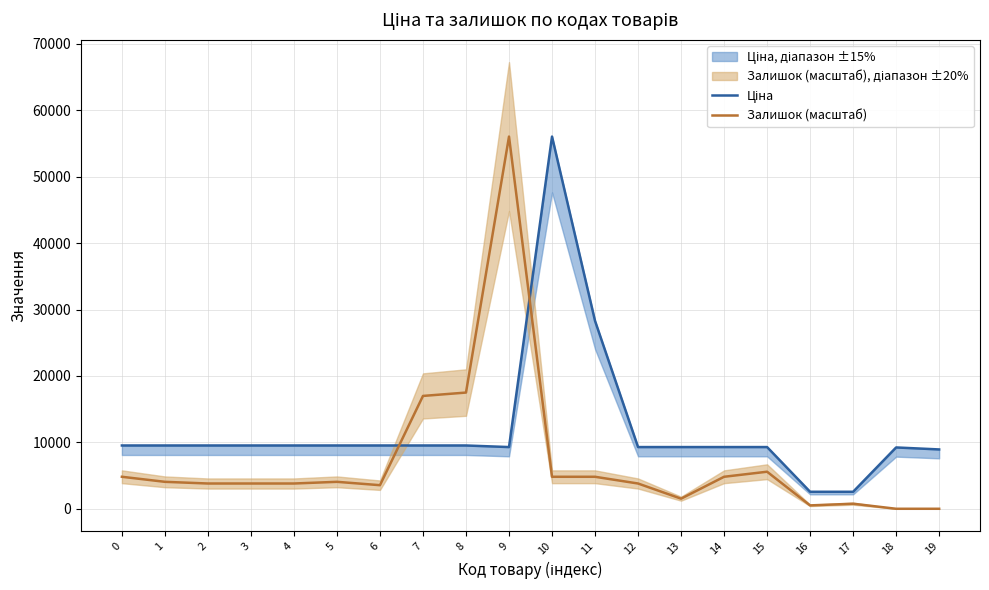

Reading right to left, list all the values displayed in this chart.

Ціна: 8936.2	9235.4	2558.9	2558.9	9293.2	9293.2	9293.2	9293.2	28293.9	56054.0	9293.2	9531.7	9531.7	9531.7	9531.7	9531.7	9531.7	9531.7	9531.7	9531.7
Залишок (масштаб): 0.0	0.0	760.9	507.3	5580.0	4819.1	1521.8	3804.6	4819.1	4819.1	56054.0	17501.0	16993.8	3550.9	4058.2	3804.6	3804.6	3804.6	4058.2	4819.1